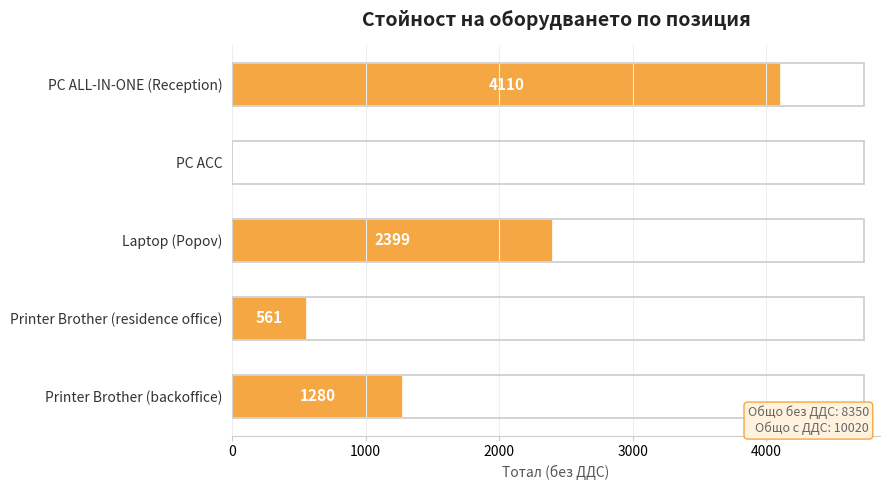

What is the sum of all values?

8350